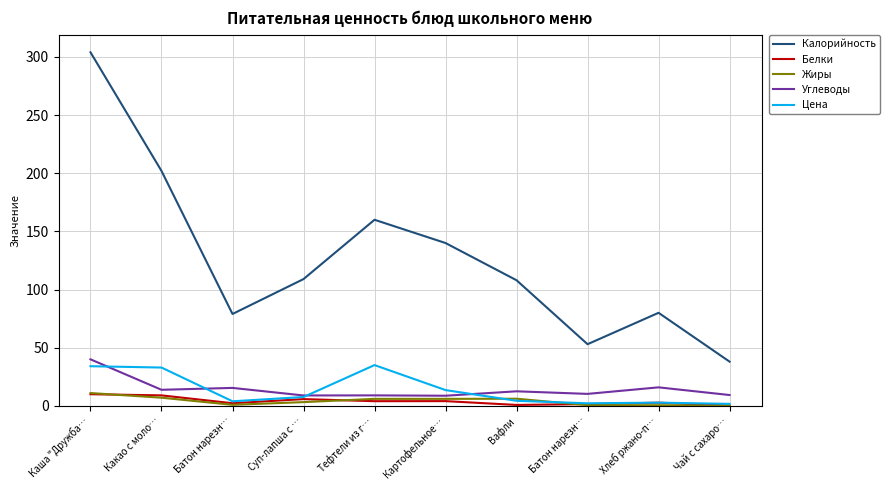

What are all the series names shown in the legend?

Калорийность, Белки, Жиры, Углеводы, Цена